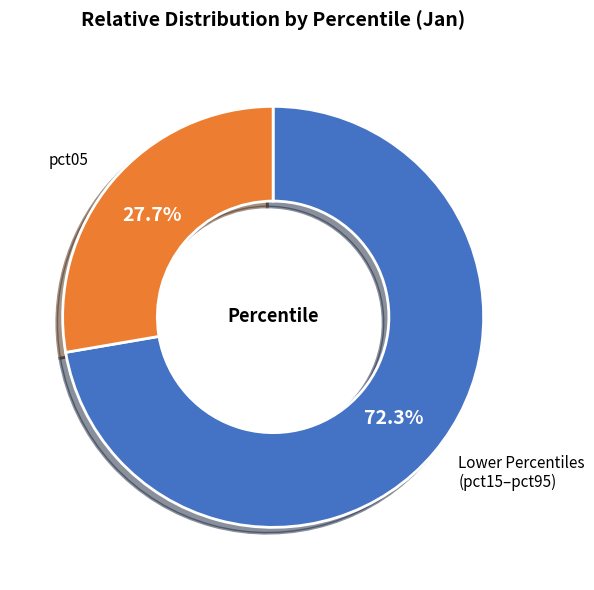

Combined, do Lower Percentiles (pct15–pct95) and pct05 account for over 50%?

Yes